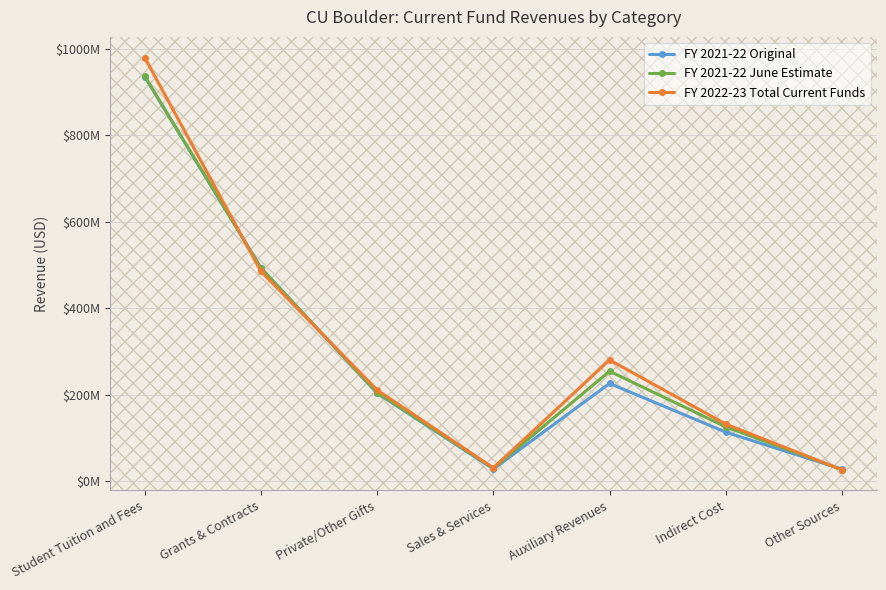

What position from the right is Auxiliary Revenues?

3